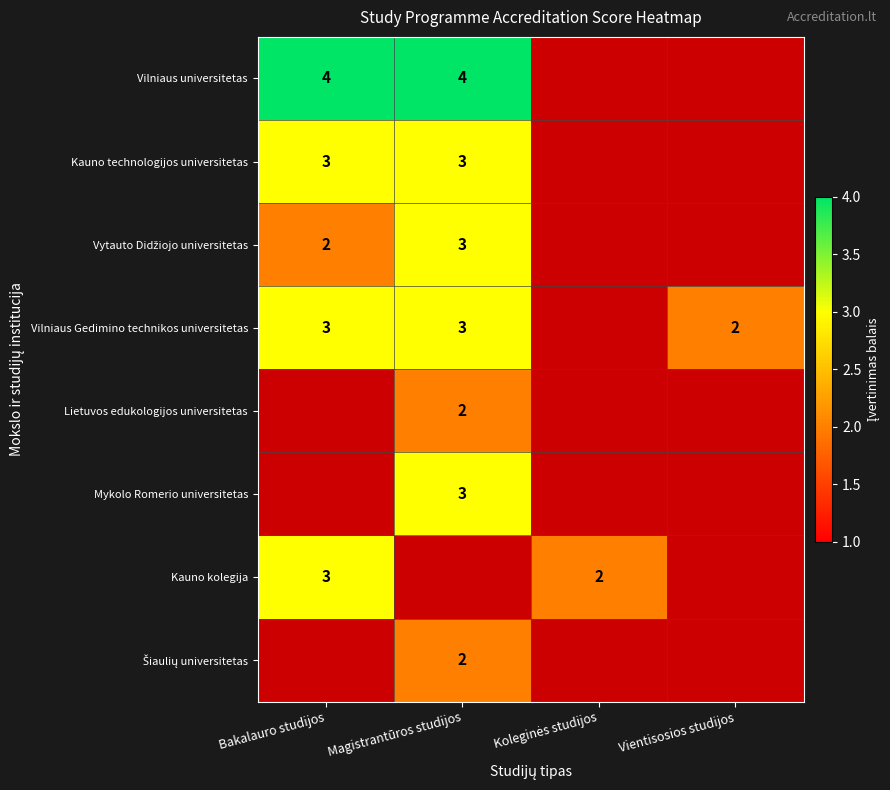

How many categories are shown in the chart?

4